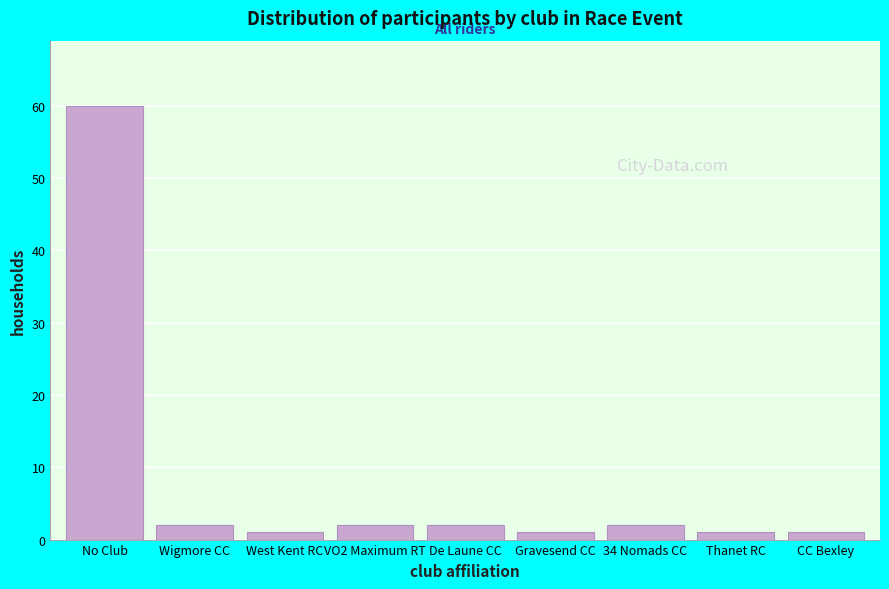

Reading left to right, extract all data points from this chart.

60	2	1	2	2	1	2	1	1